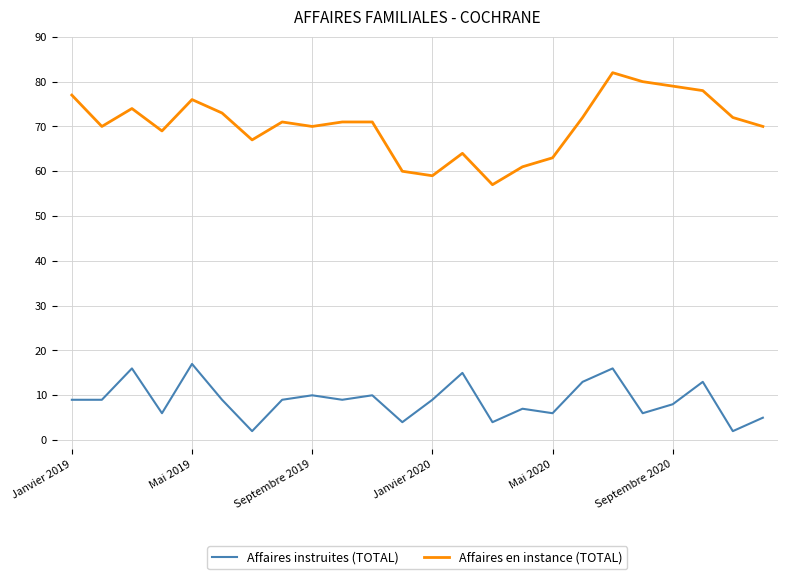

What is the highest value of the Affaires en instance (TOTAL) series?

82